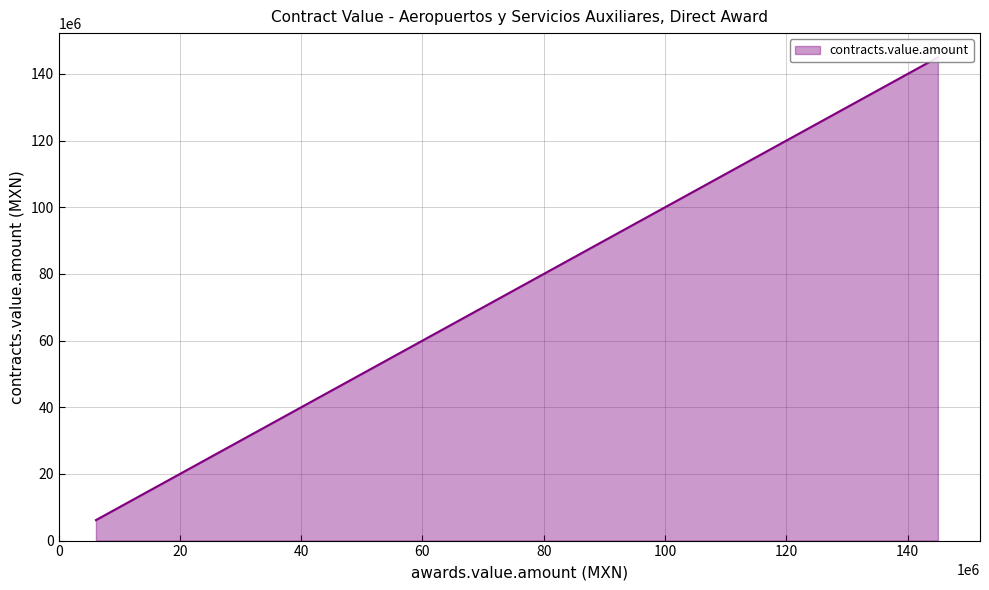

Which label corresponds to the smallest value in the chart?

6148000